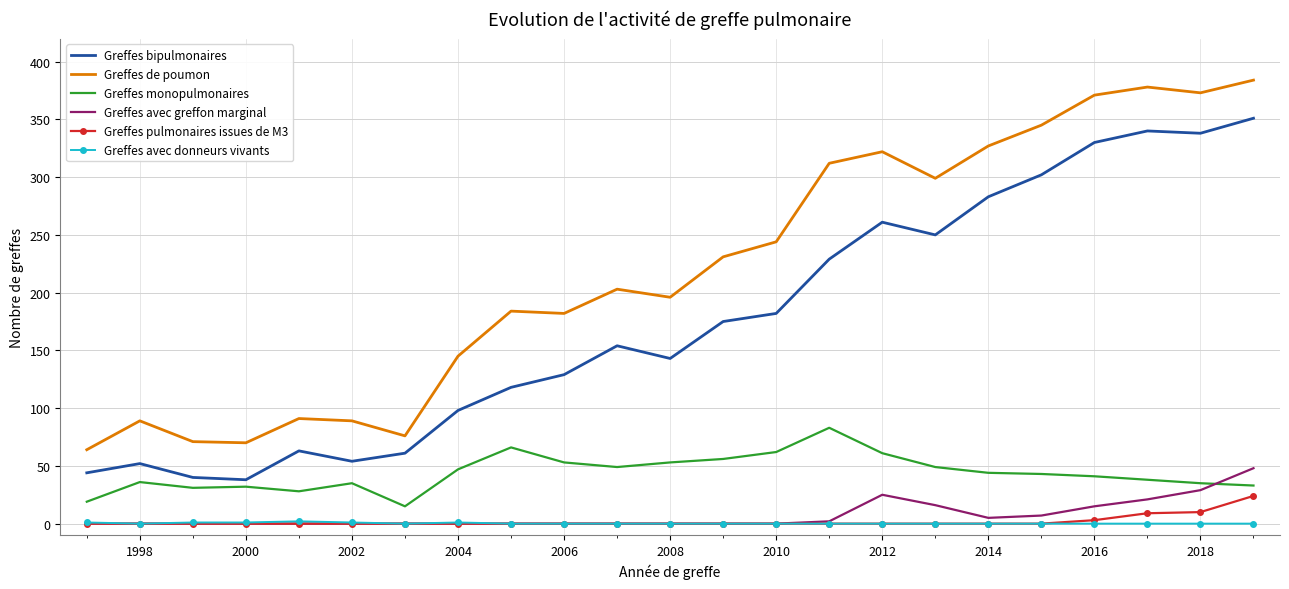

True or false: Greffes bipulmonaires and Greffes de poumon cross at least once.

False